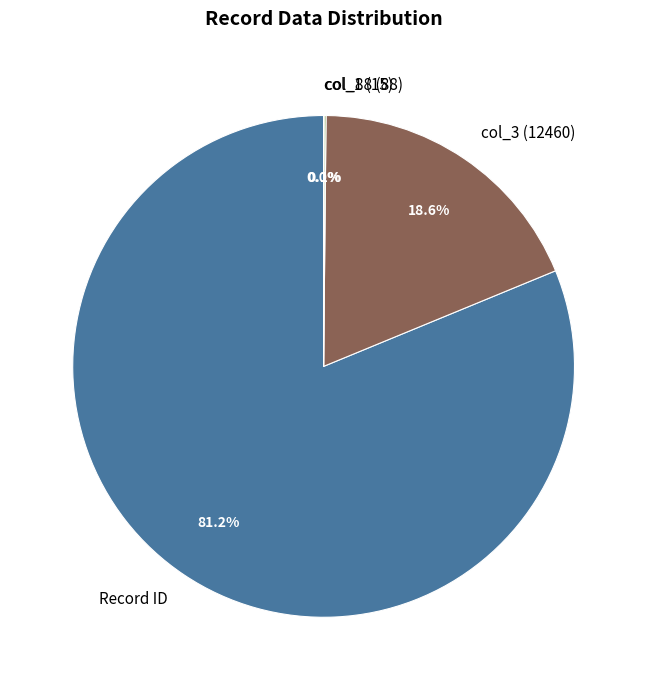

Does Record ID account for over 50% of the chart?

Yes